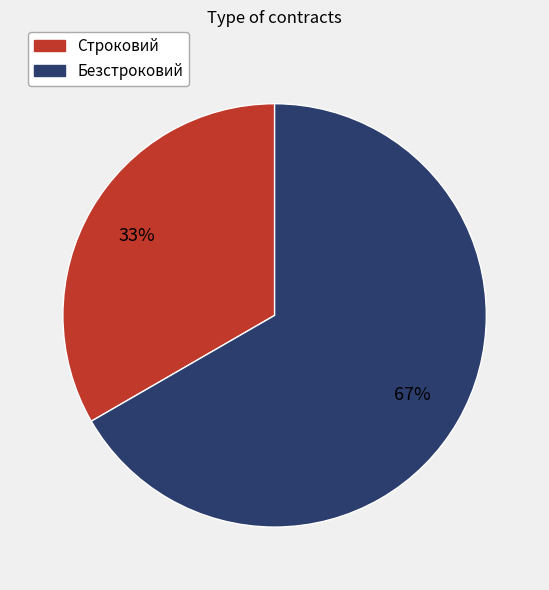

True or false: Строковий accounts for 43% of the total.

False